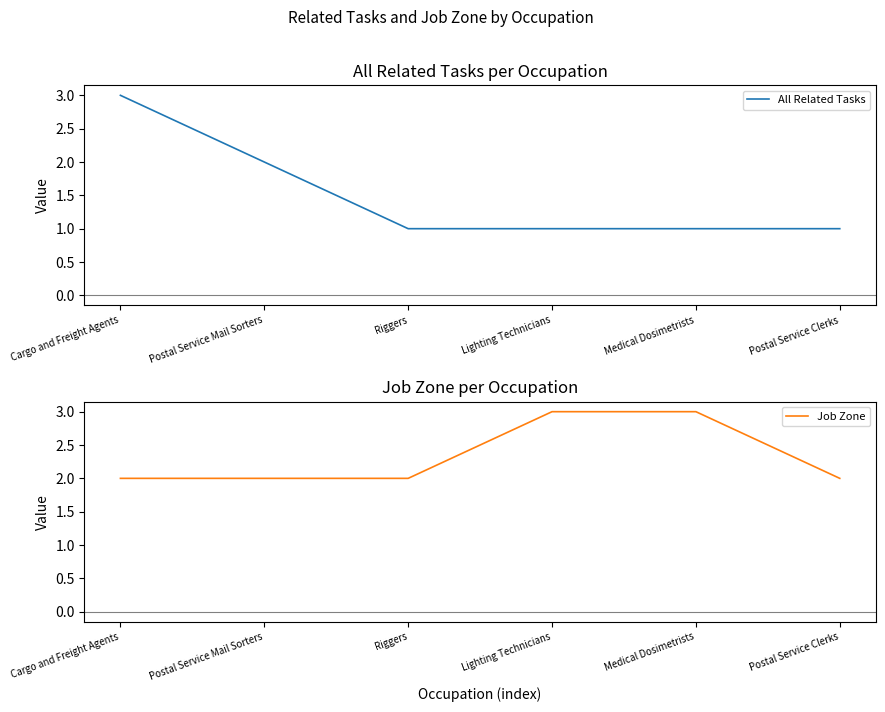

Reading left to right, list all the values displayed in this chart.

All Related Tasks: Cargo and Freight Agents=3	Postal Service Mail Sorters=2	Riggers=1	Lighting Technicians=1	Medical Dosimetrists=1	Postal Service Clerks=1
Job Zone: Cargo and Freight Agents=2	Postal Service Mail Sorters=2	Riggers=2	Lighting Technicians=3	Medical Dosimetrists=3	Postal Service Clerks=2